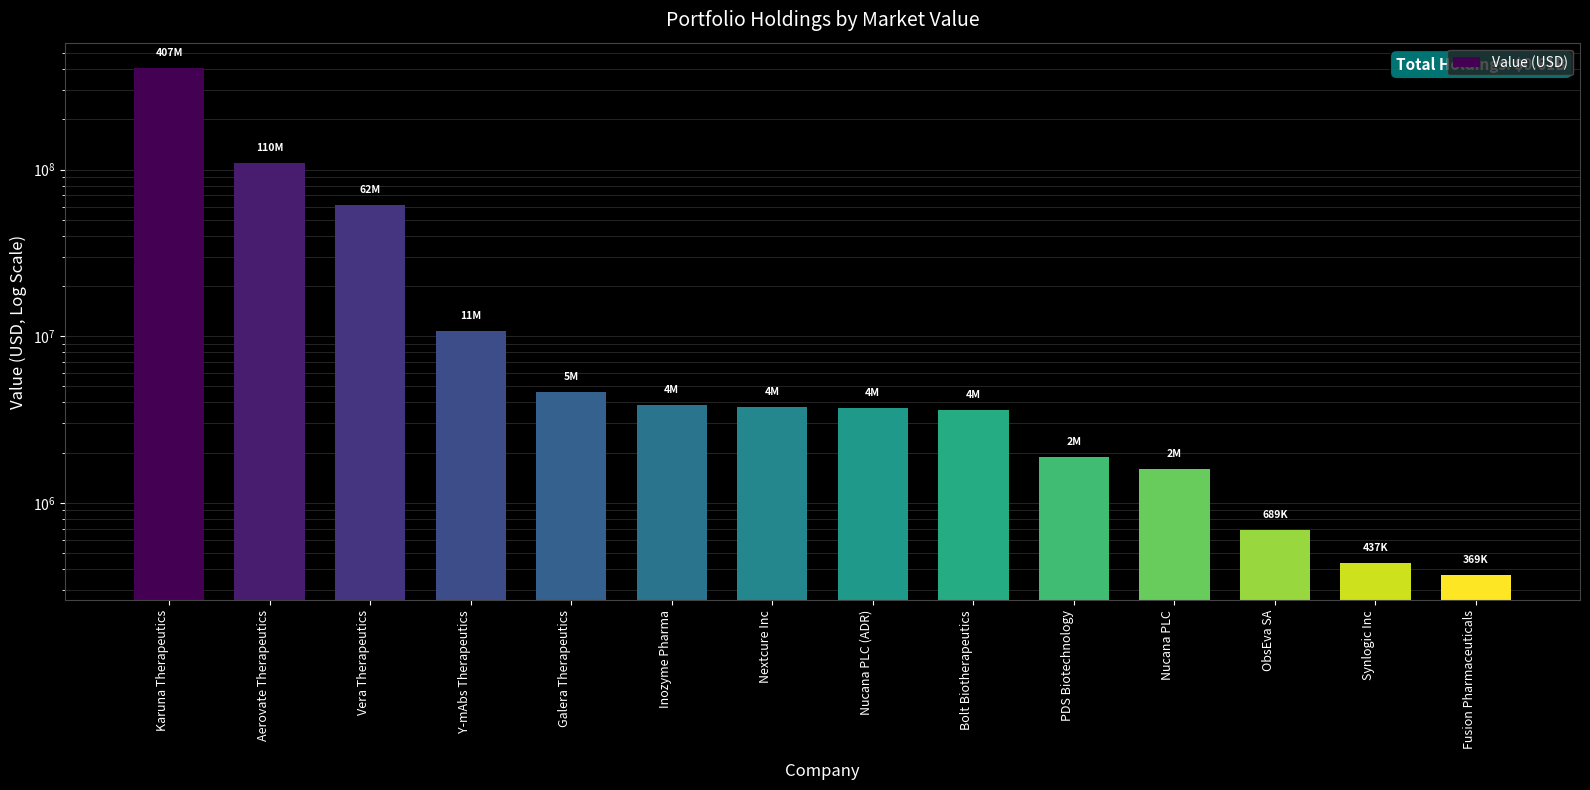

How many values exceed 3767317?

6